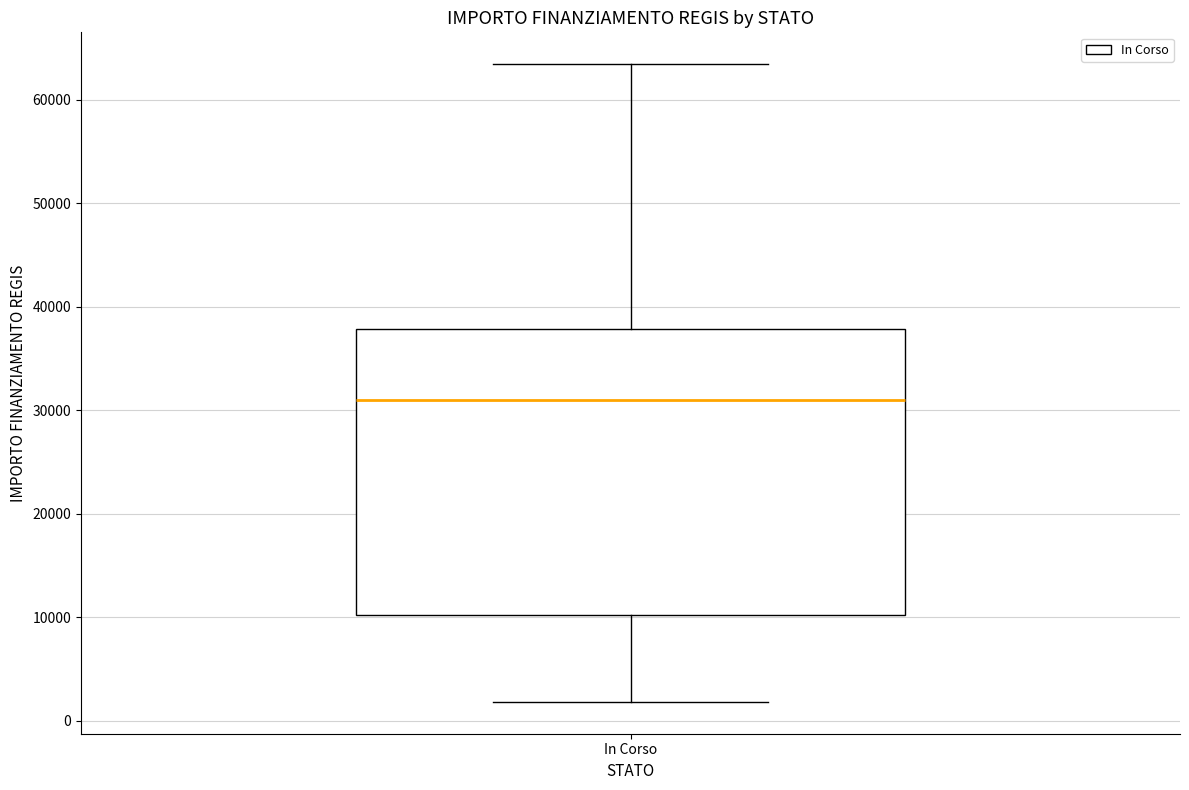

Read this box plot against the y-axis: the position of the median line, the range covered by the box, and the ends of both whiskers. The values are not printed on the chart, so give them approximately, as read against the axis.

median 31000, box 10000 to 38000, whiskers 2000 to 63000